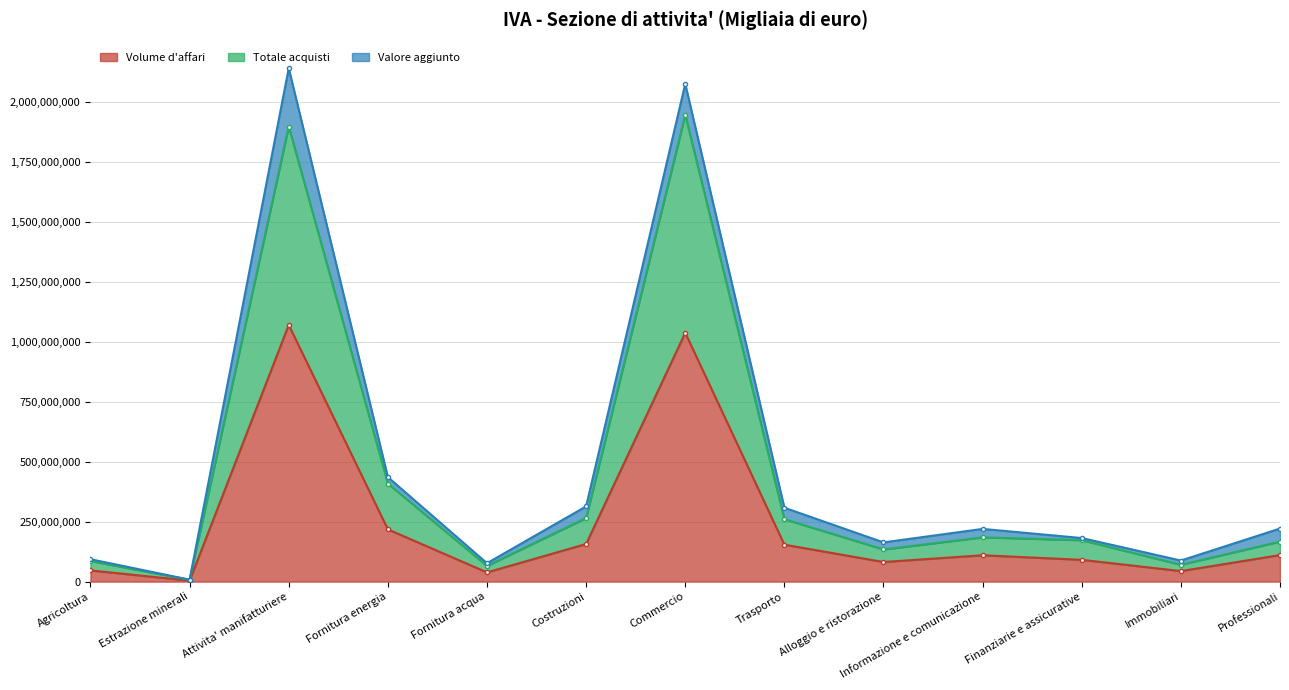

What value does the Volume d'affari series have at Professionali?

110597007